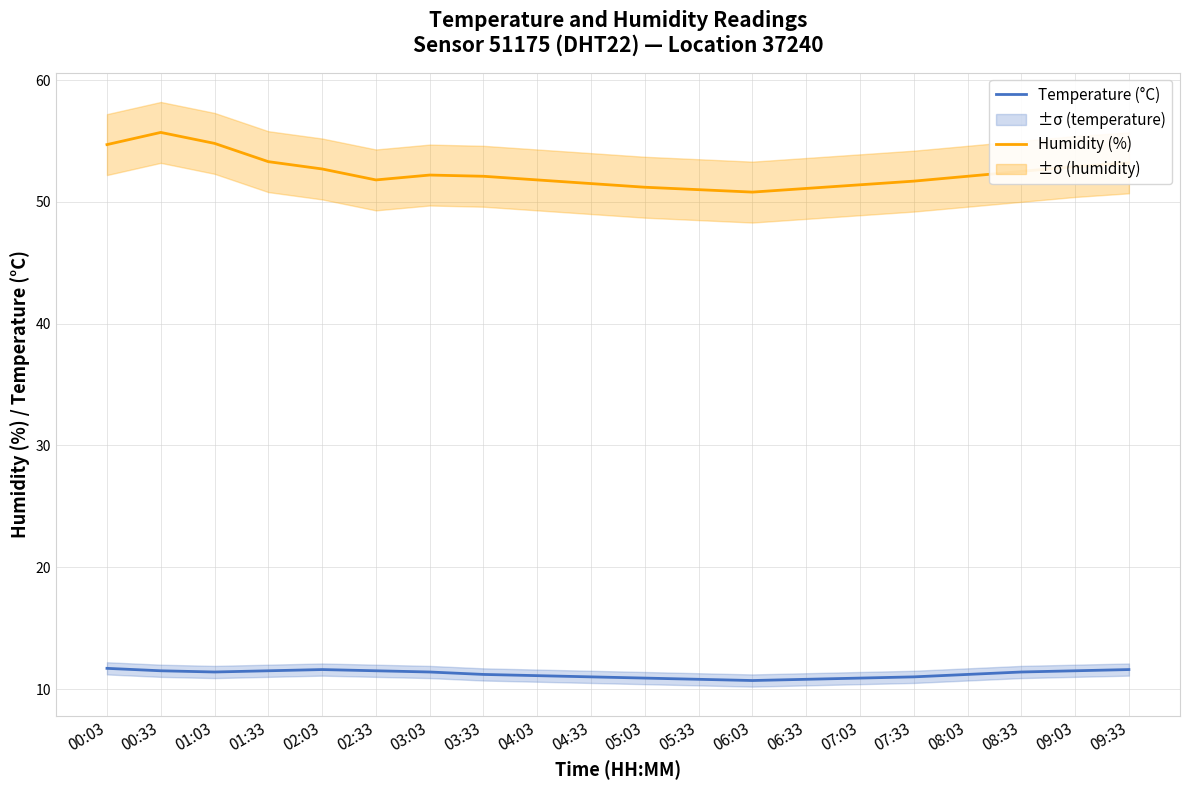

What is the value of the Humidity (%) point at the 18th from the left?

52.5